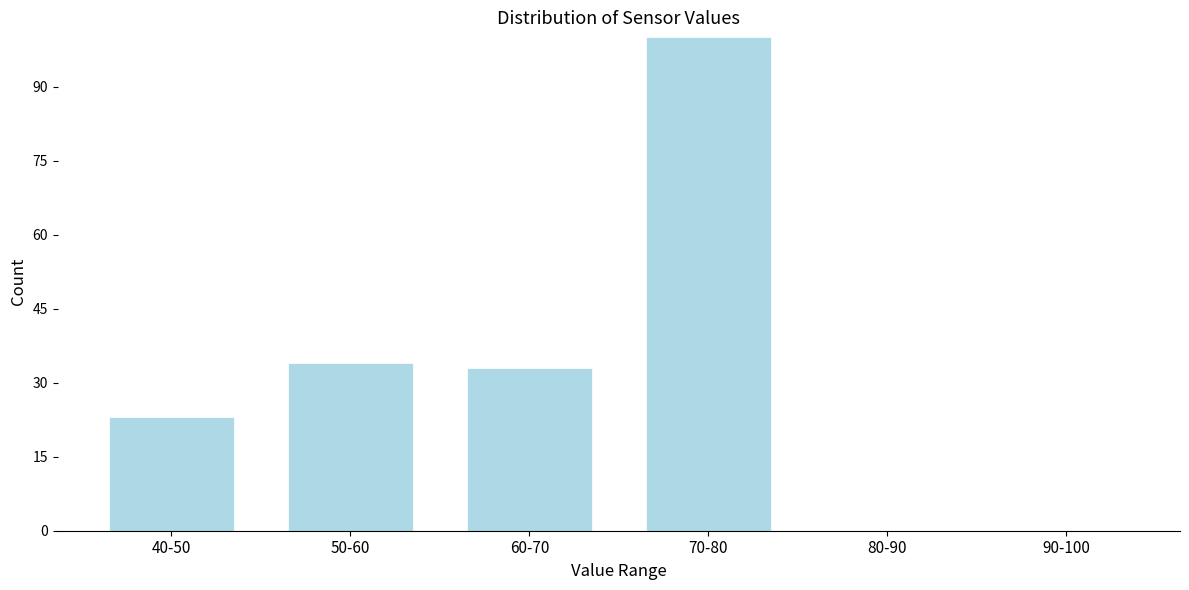

Reading left to right, extract all data points from this chart.

40-50=23	50-60=34	60-70=33	70-80=100	80-90=0	90-100=0